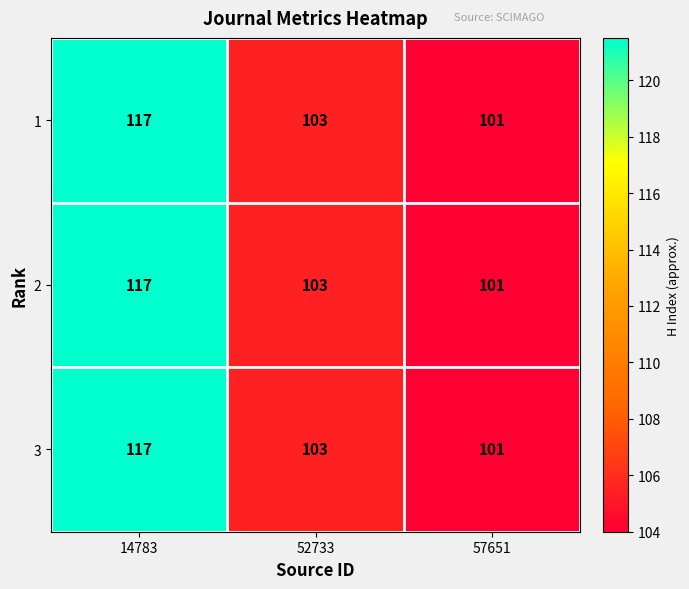

Reading left to right, extract all data points from this chart.

1: 117	103	101
2: 117	103	101
3: 117	103	101